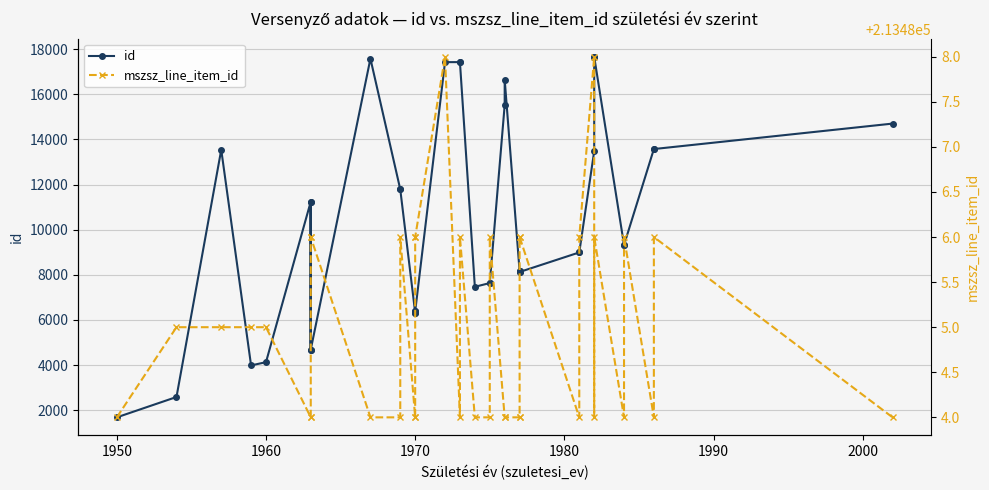

What is the minimum value shown in the chart?

1681